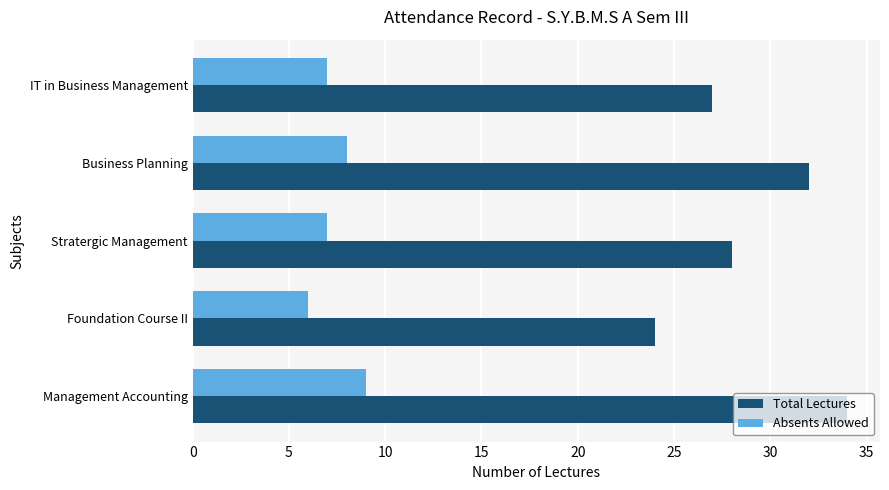

The Total Lectures series shows 34 at Management Accounting. True or false?

True